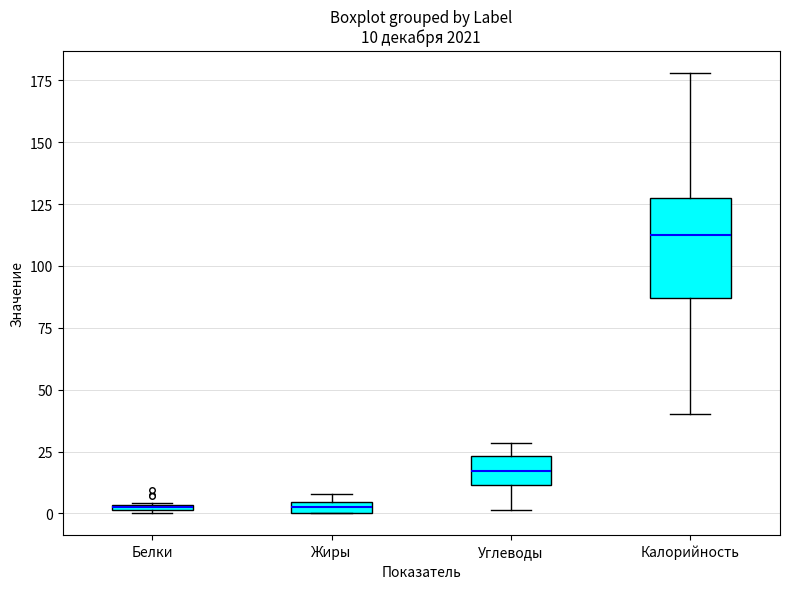

Comparing the boxes themselves (not the whiskers), which one is the tallest?

Калорийность